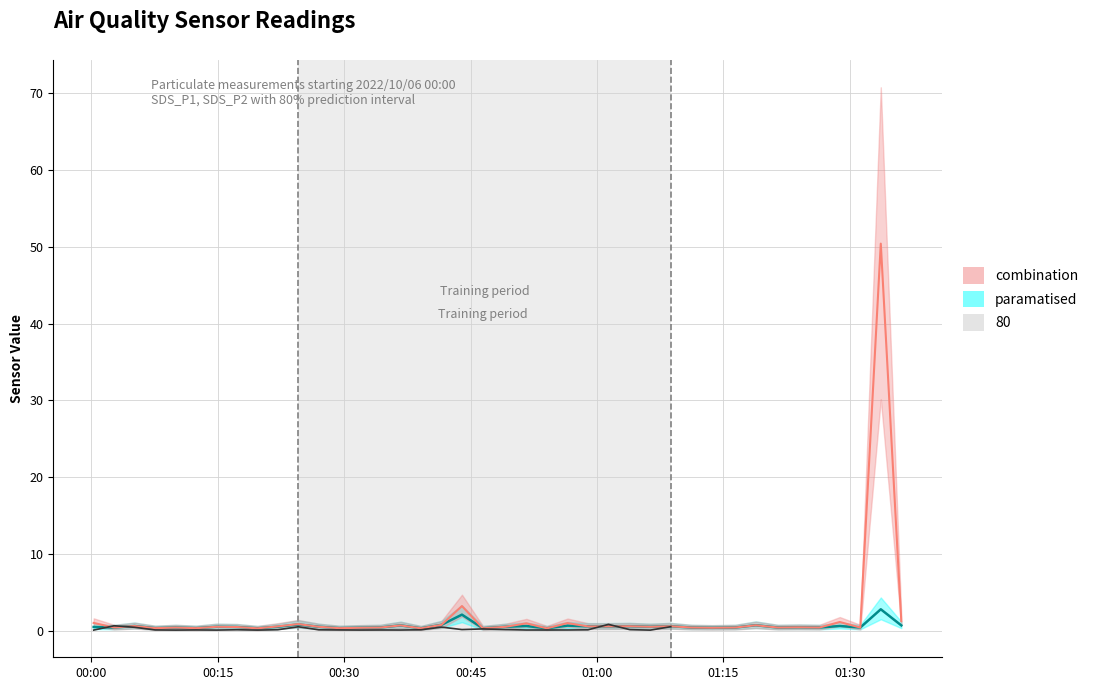

How many points are higher than both their immediate neighbors (excluding endpoints)?

8